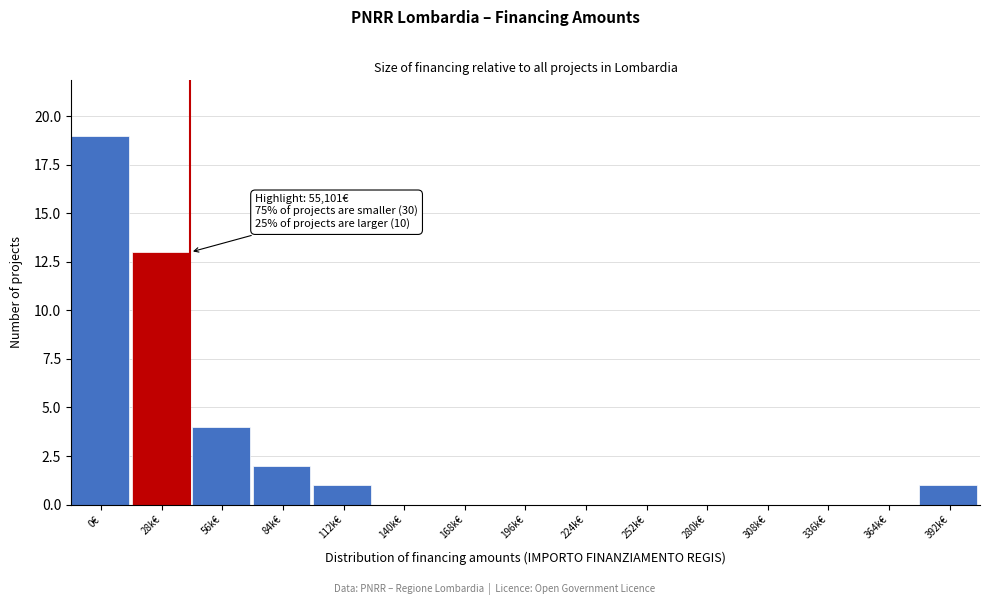

Reading left to right, extract all data points from this chart.

0€=19	28k€=13	56k€=4	84k€=2	112k€=1	140k€=0	168k€=0	196k€=0	224k€=0	252k€=0	280k€=0	308k€=0	336k€=0	364k€=0	392k€=1